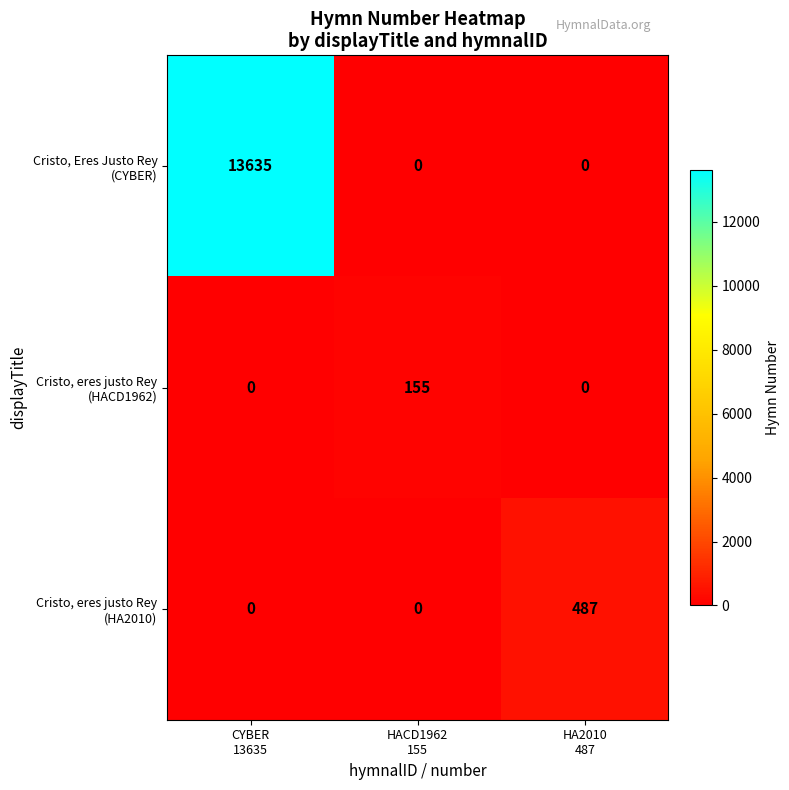

What is the difference between the highest and lowest values at CYBER
13635?

13635